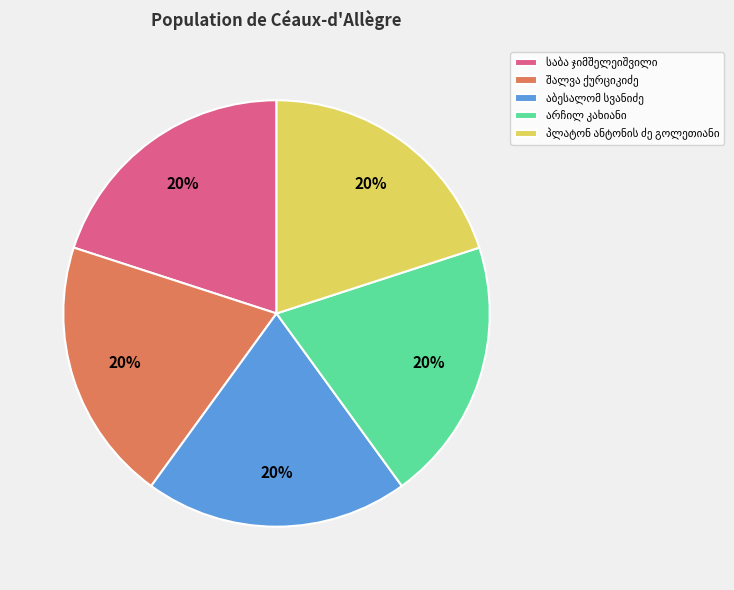

Is there any slice that represents more than half of the pie?

No